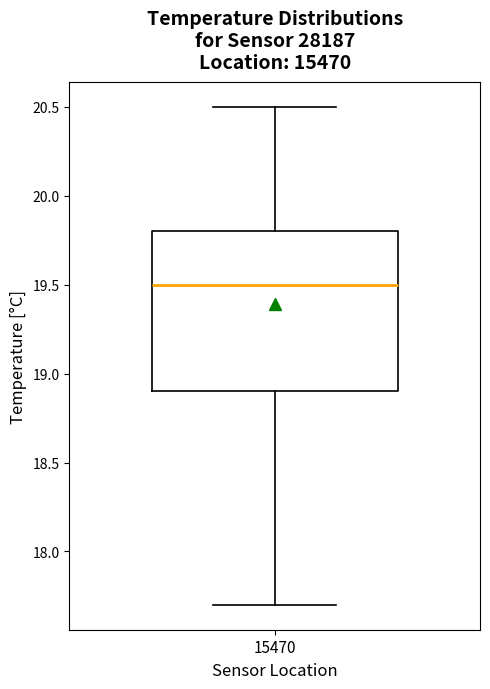

Read this box plot against the y-axis: the position of the median line, the range covered by the box, and the ends of both whiskers. The values are not printed on the chart, so give them approximately, as read against the axis.

median 19.5, box 18.9 to 19.8, whiskers 17.7 to 20.5